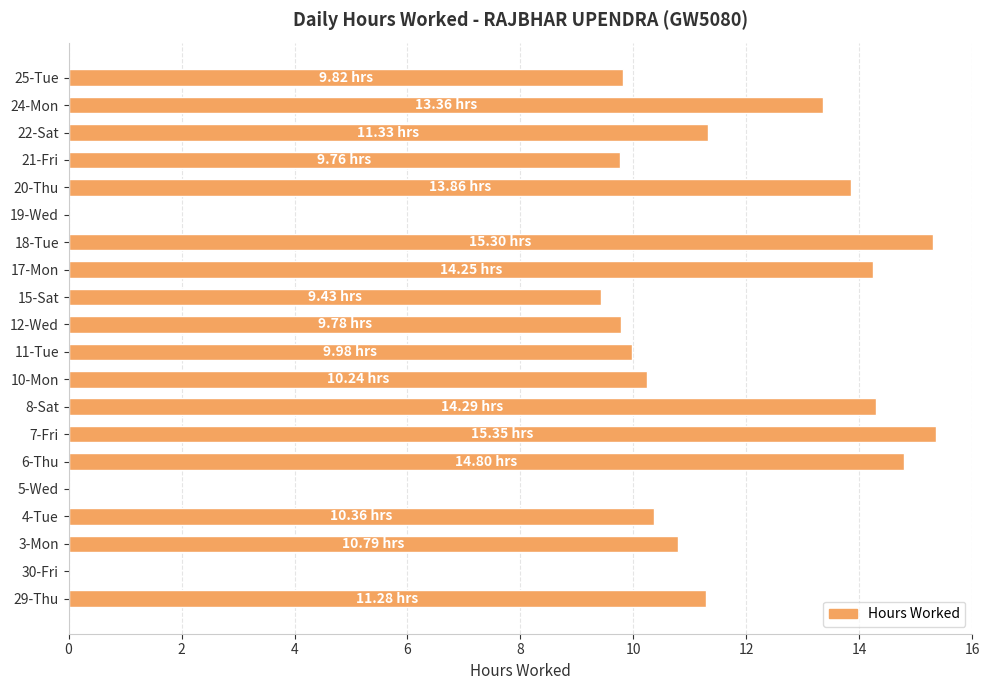

What is the sum of all values?

204.0